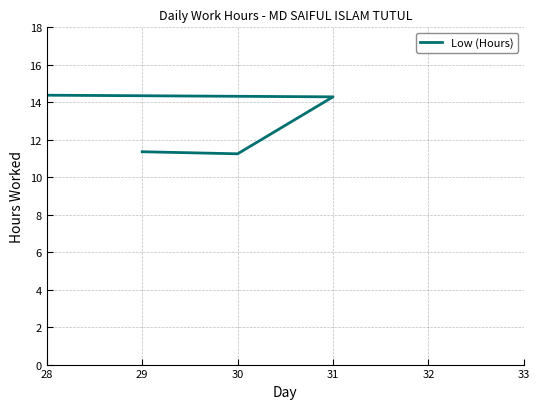

The chart shows a value of 15.2 at 17. True or false?

False